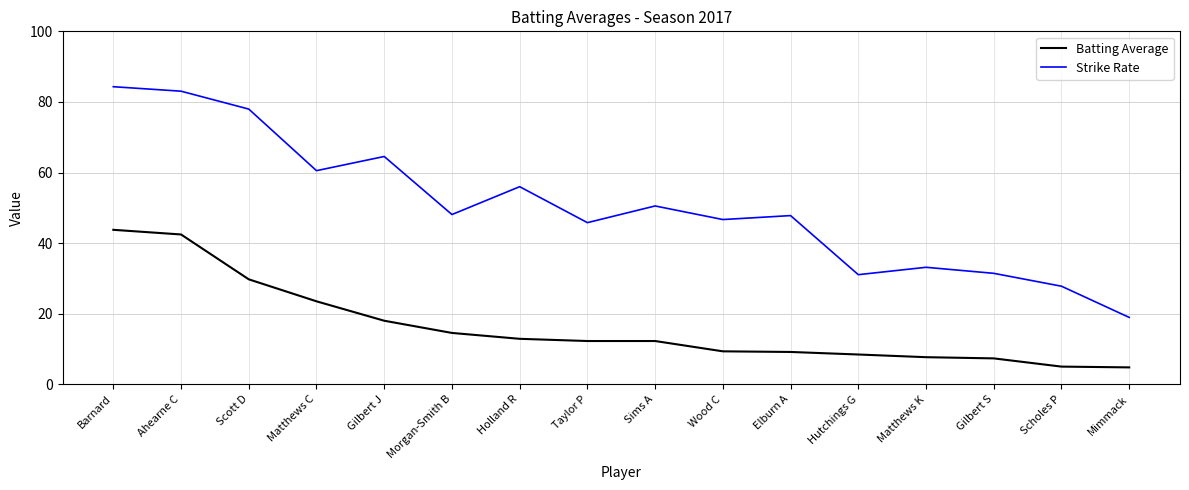

How many lines are shown in the chart?

2